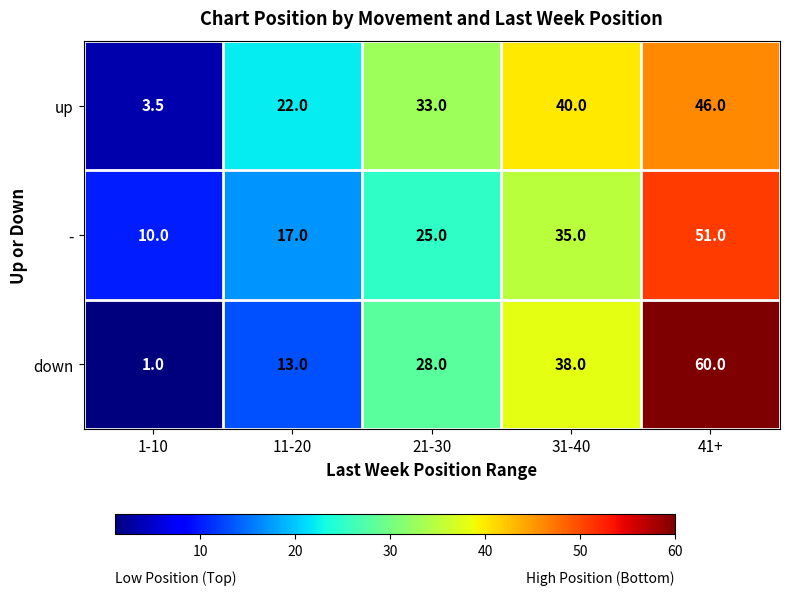

Reading right to left, what are all the values shown in this chart?

up: 46.0	40.0	33.0	22.0	3.5
-: 51.0	35.0	25.0	17.0	10.0
down: 60.0	38.0	28.0	13.0	1.0